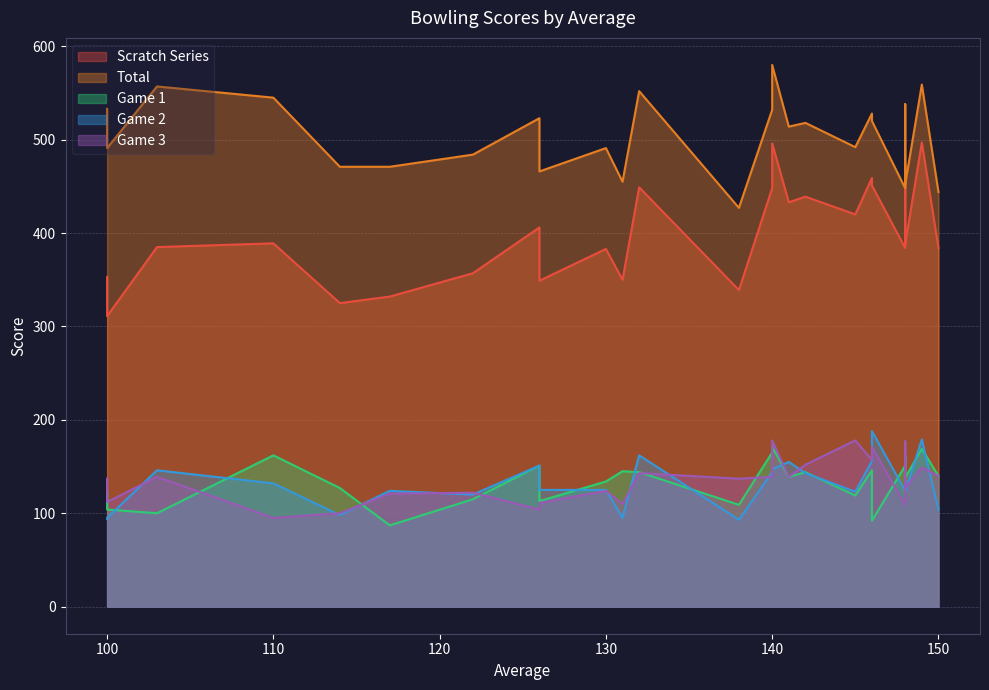

True or false: Total and Game 2 intersect in this chart.

False